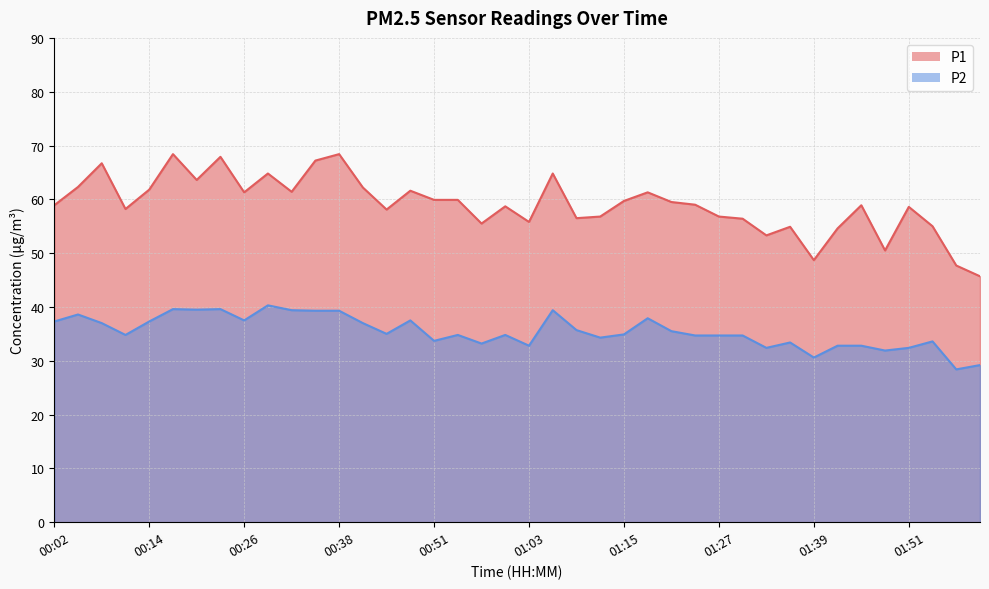

True or false: P1 and P2 intersect in this chart.

False